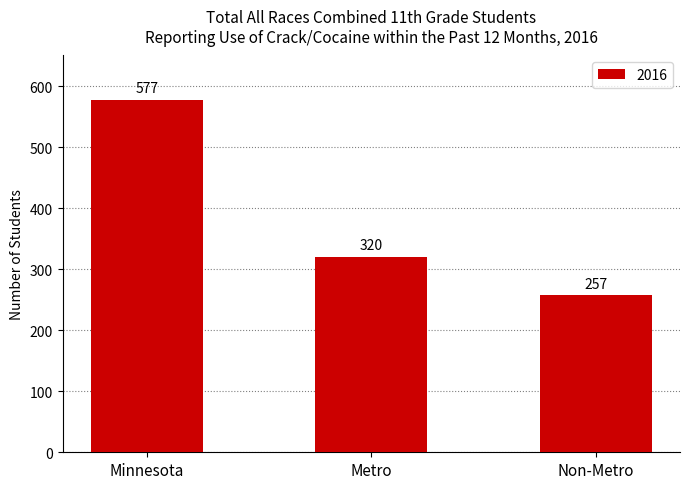

Reading left to right, list all the values displayed in this chart.

577	320	257